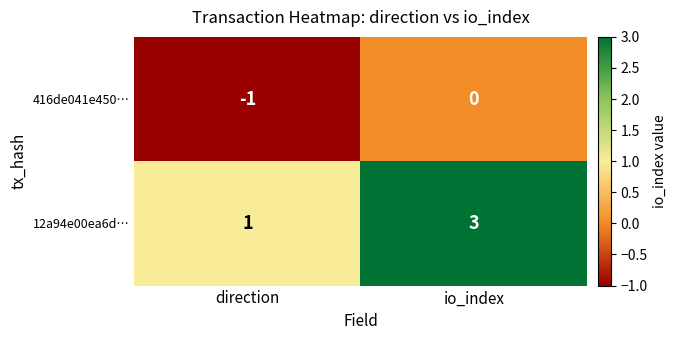

True or false: 12a94e00ea6d… has a value of 1 at direction.

True